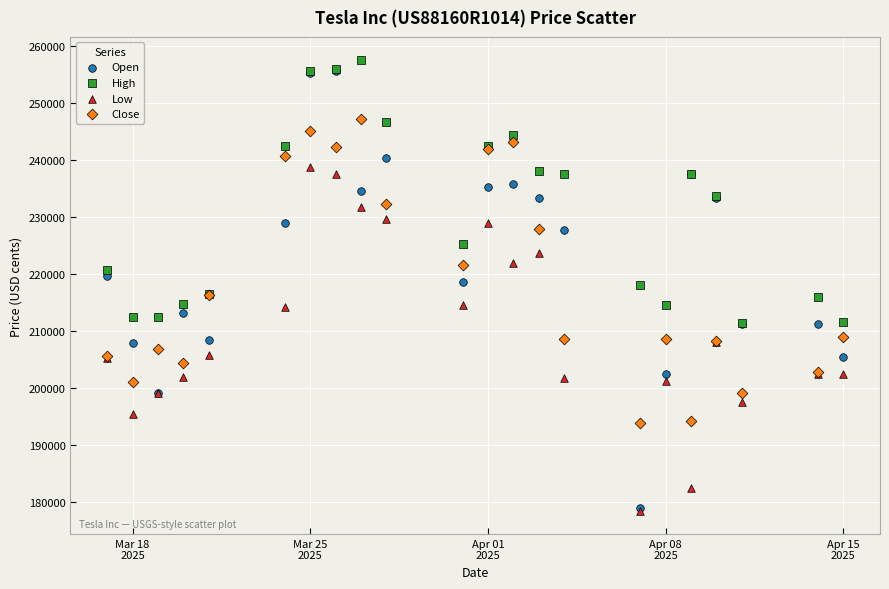

What are all the series names shown in the legend?

Open, High, Low, Close